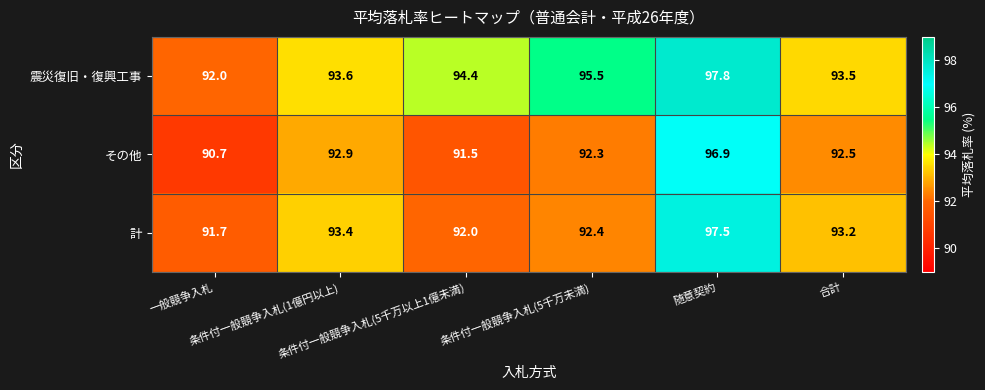

What is the spread (max minus min) of values at 条件付一般競争入札(5千万未満)?

3.2